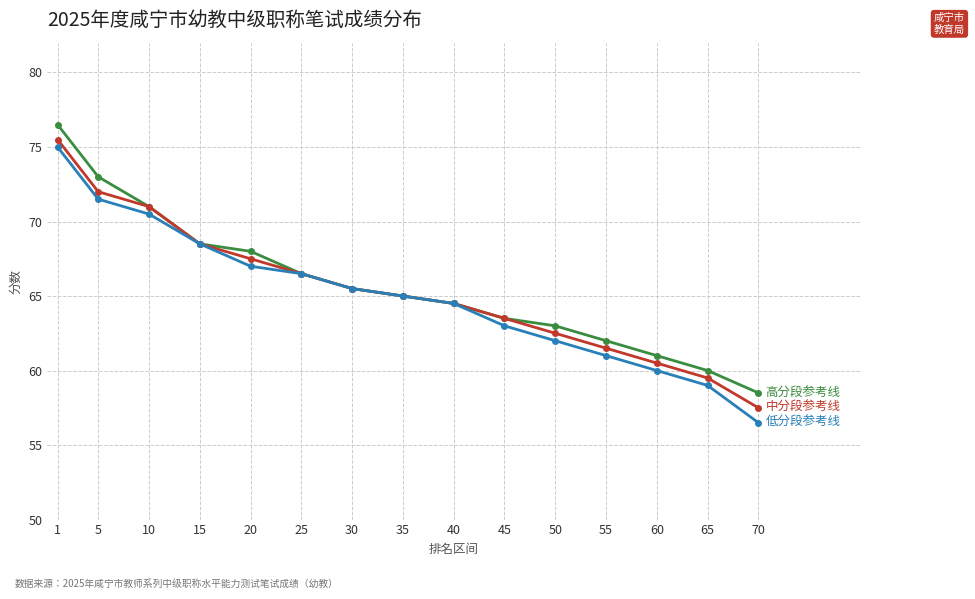

Reading left to right, transcribe all the data shown in this chart.

高分段参考线: 76.5	73.0	71.0	68.5	68.0	66.5	65.5	65.0	64.5	63.5	63.0	62.0	61.0	60.0	58.5
中分段参考线: 75.5	72.0	71.0	68.5	67.5	66.5	65.5	65.0	64.5	63.5	62.5	61.5	60.5	59.5	57.5
低分段参考线: 75.0	71.5	70.5	68.5	67.0	66.5	65.5	65.0	64.5	63.0	62.0	61.0	60.0	59.0	56.5